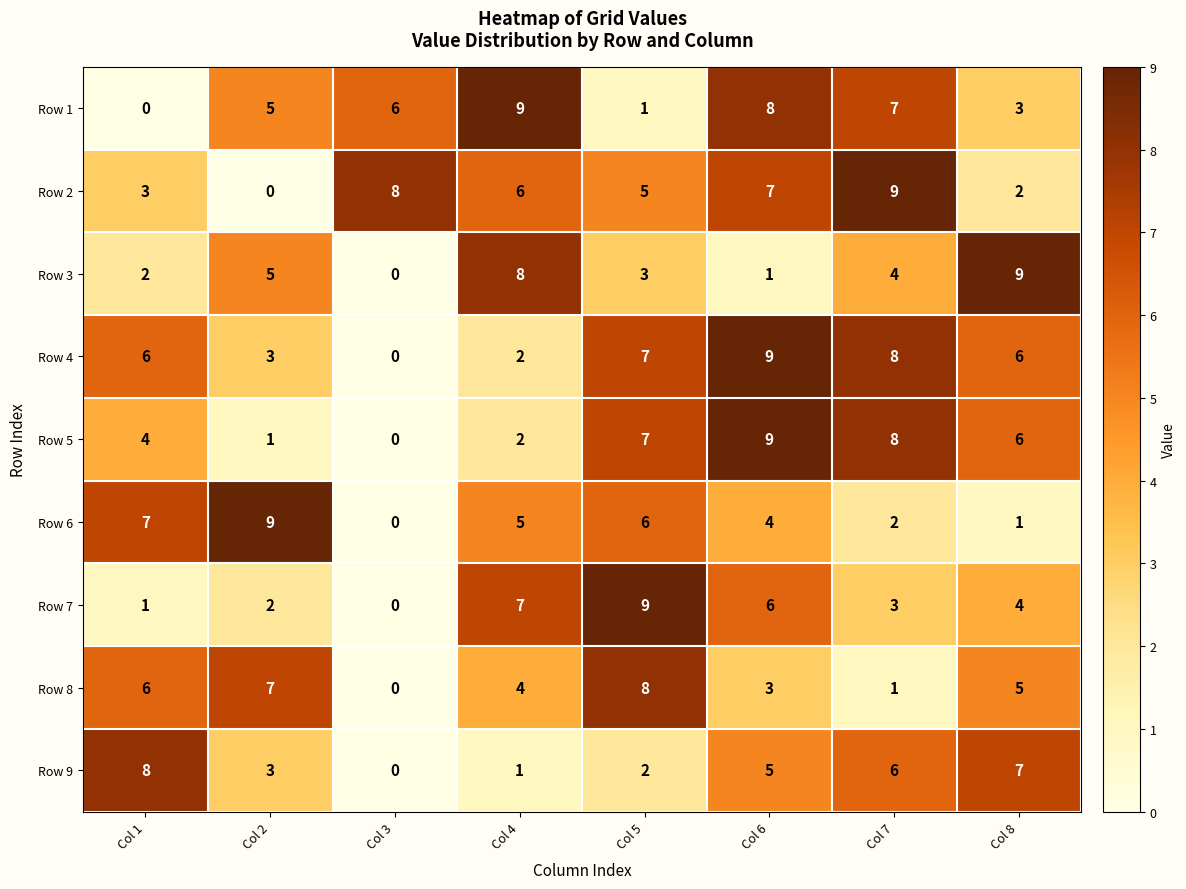

What is the difference between the highest and lowest values at Col 1?

8